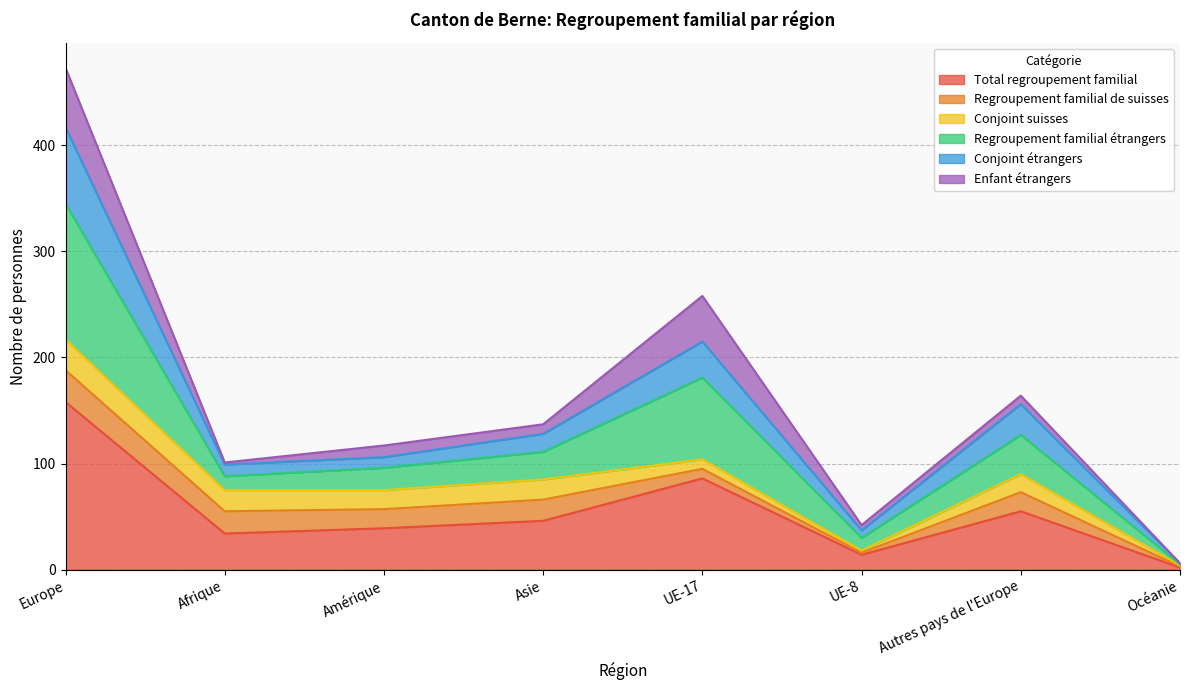

At which label does Total regroupement familial reach its minimum?

Océanie